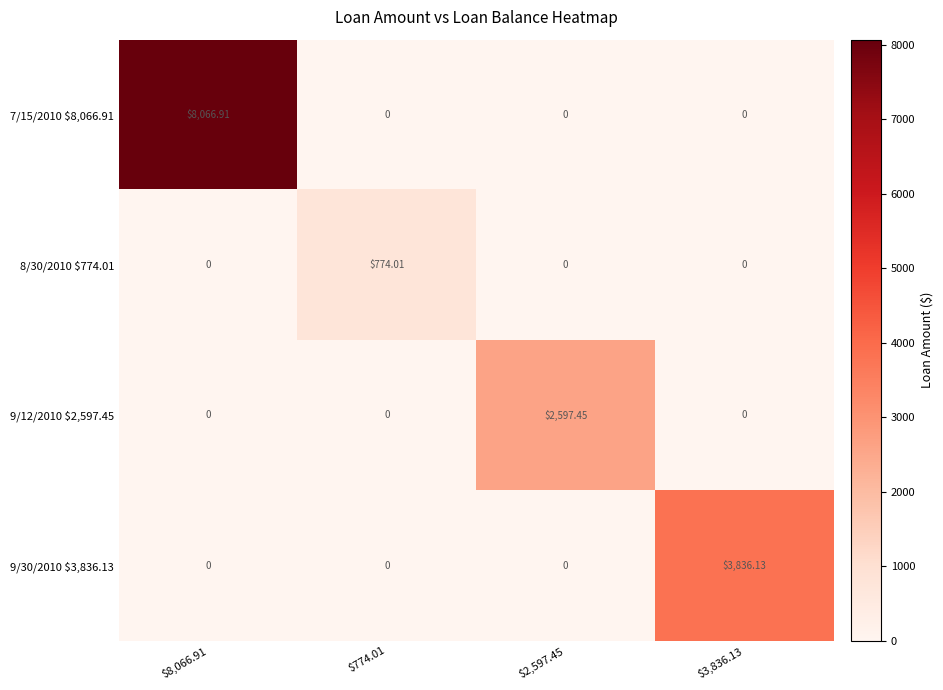

How many series are shown in this chart?

4